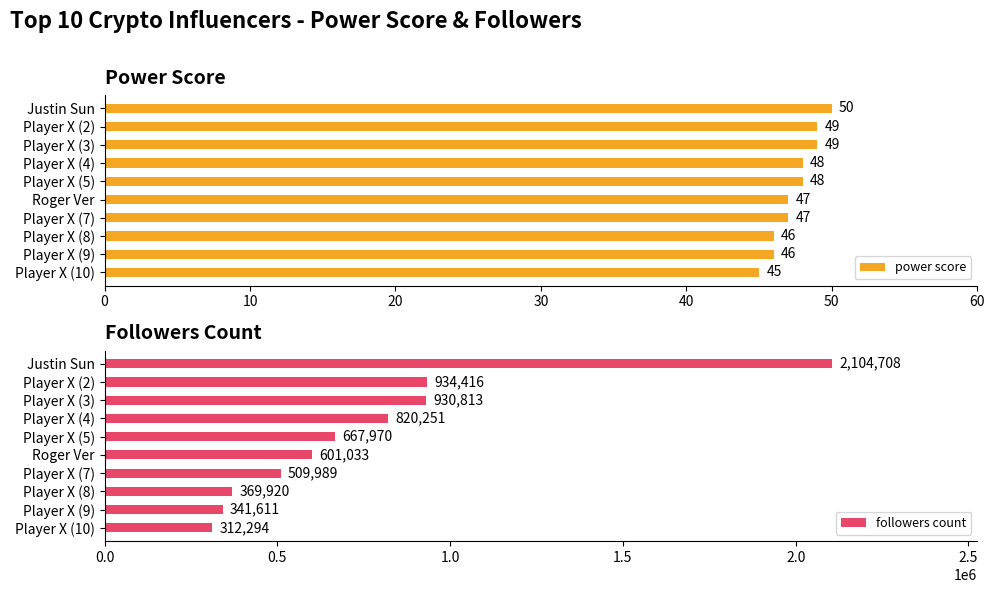

The power score series shows 49 at Player X (2). True or false?

True